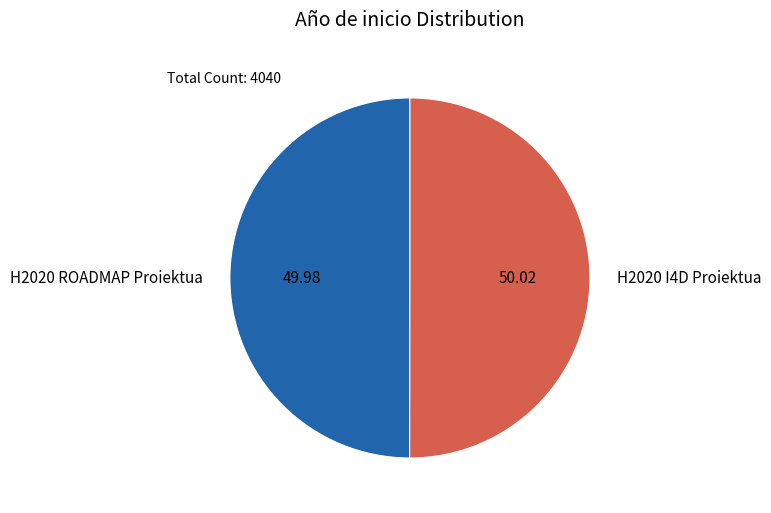

True or false: H2020 I4D Proiektua accounts for 50% of the total.

True